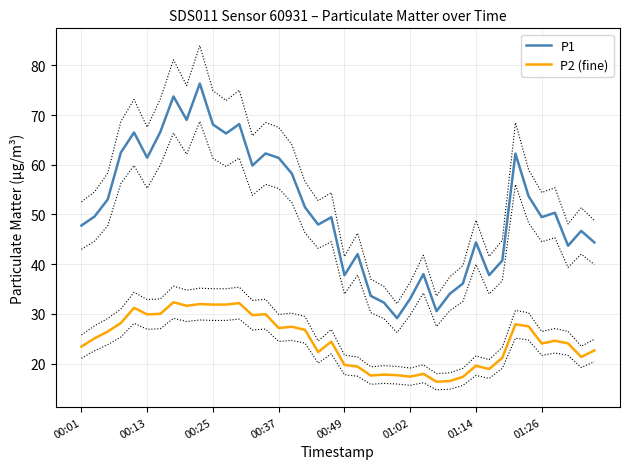

How many lines are shown in the chart?

2